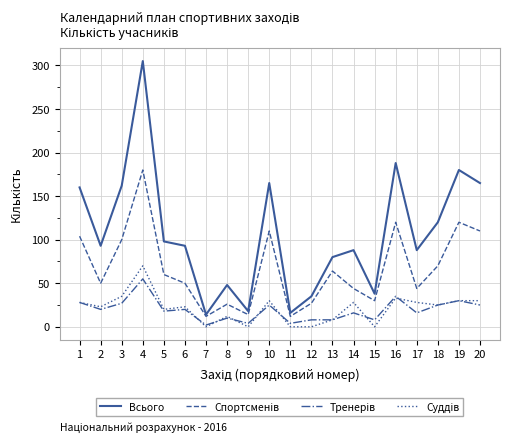

True or false: Всього has a value of 38 at 15.

True